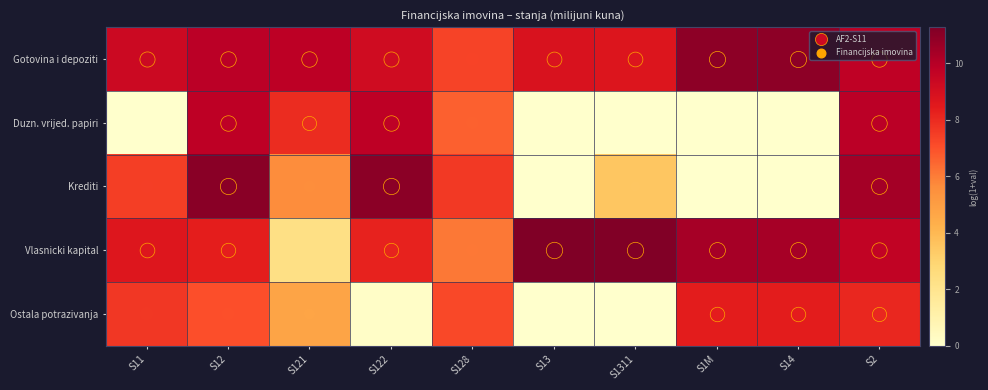

At which category is the sum across all series the highest?

S2